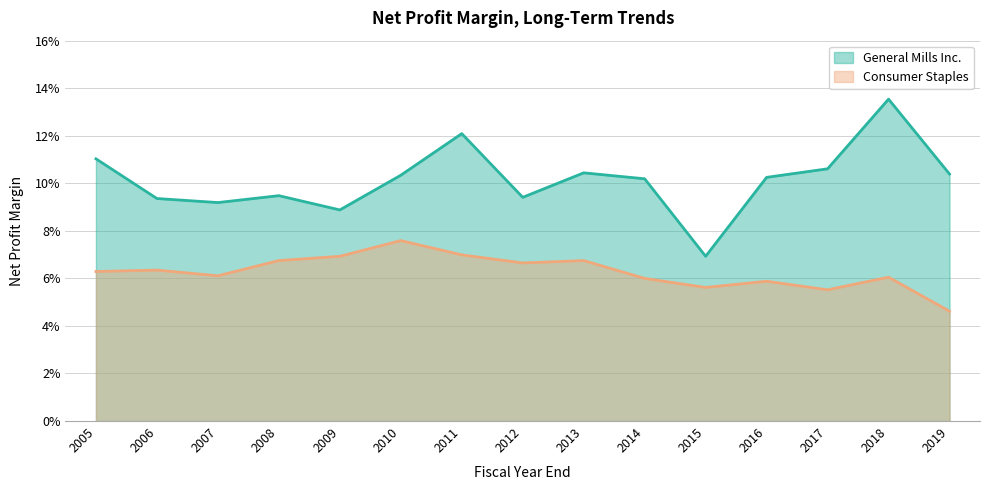

Count the Consumer Staples values in the range 0 to 1.

15